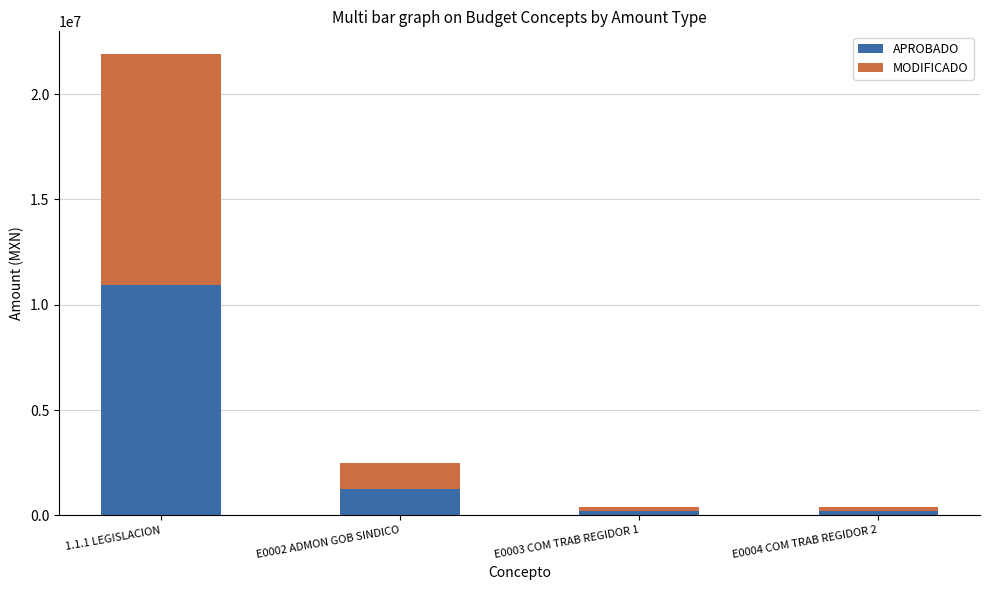

At which category is the sum across all series the highest?

1.1.1 LEGISLACION